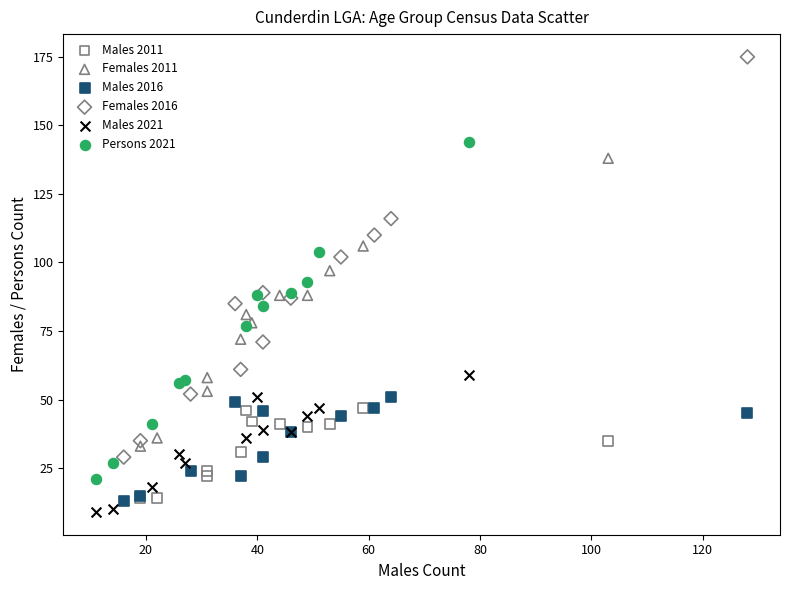

Which series has the widest spread of Y values?

Females 2016